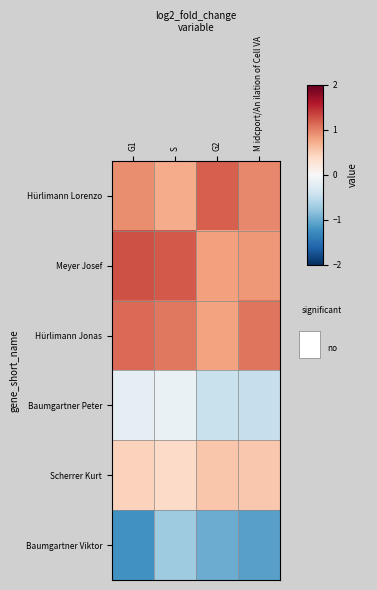

Rank the series at S from lowest to highest value.

Baumgartner Viktor, Baumgartner Peter, Scherrer Kurt, Hürlimann Lorenzo, Hürlimann Jonas, Meyer Josef